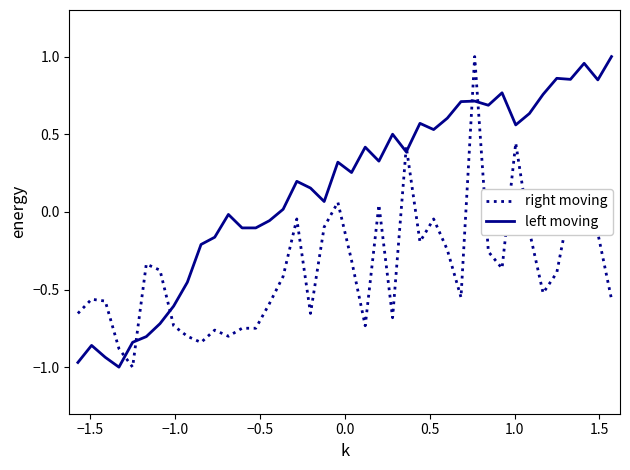

How many distinct data groups are displayed?

2